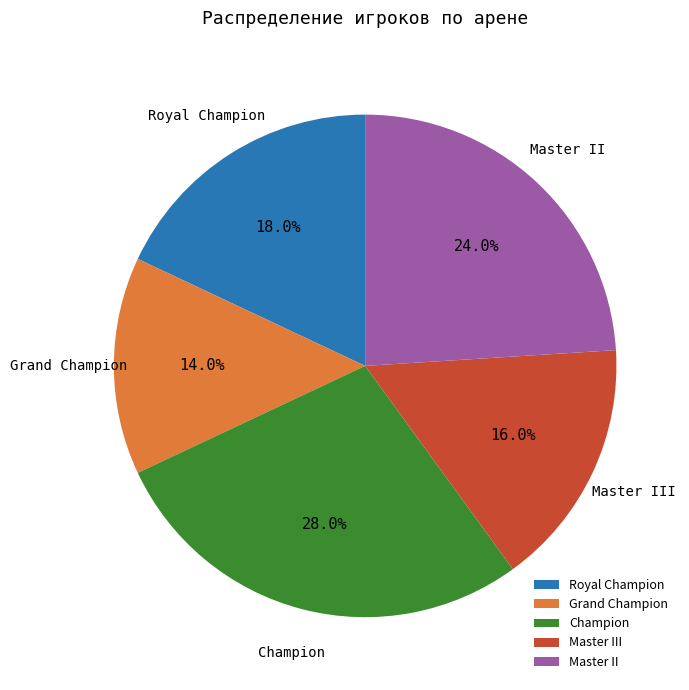

What percentage is NOT represented by Champion?

72.0%